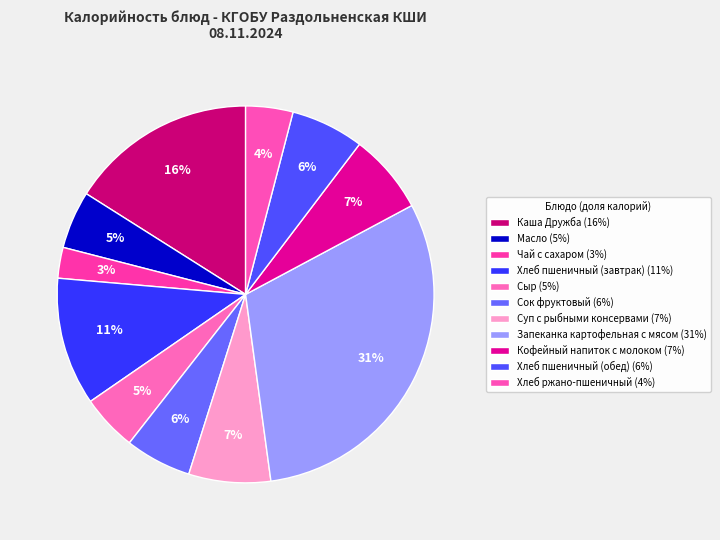

Approximately how many times larger is the value at Чай с сахаром compared to Суп с рыбными консервами?

0.4